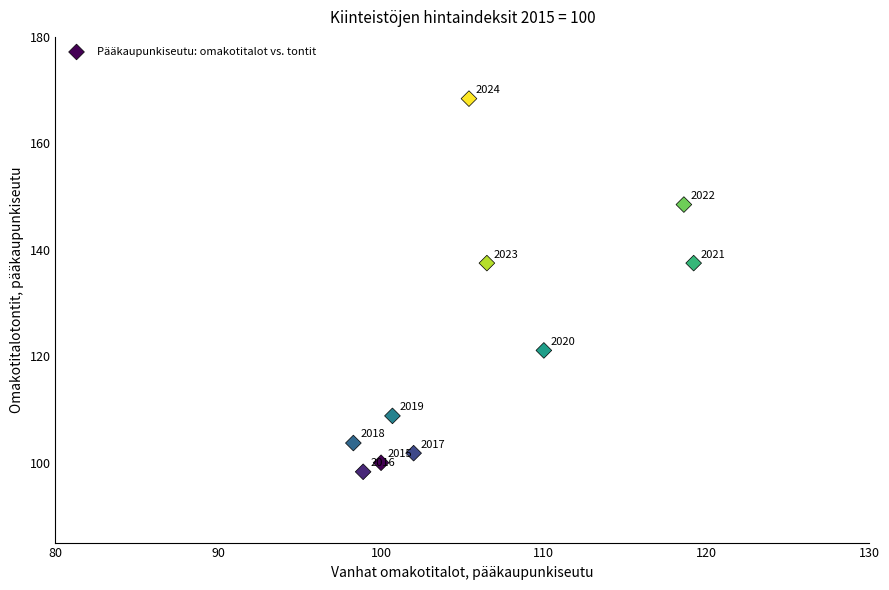

What Y value in the scatter plot is closest to 133?

137.5